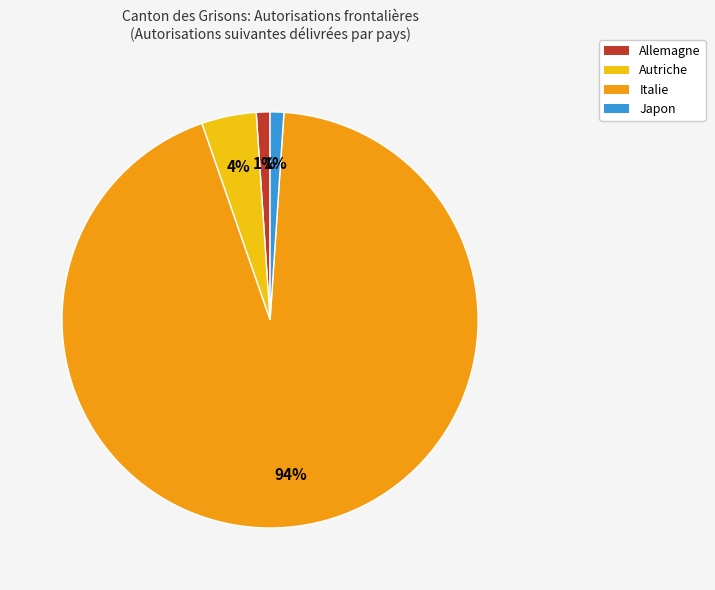

How many segments does this pie chart have?

4